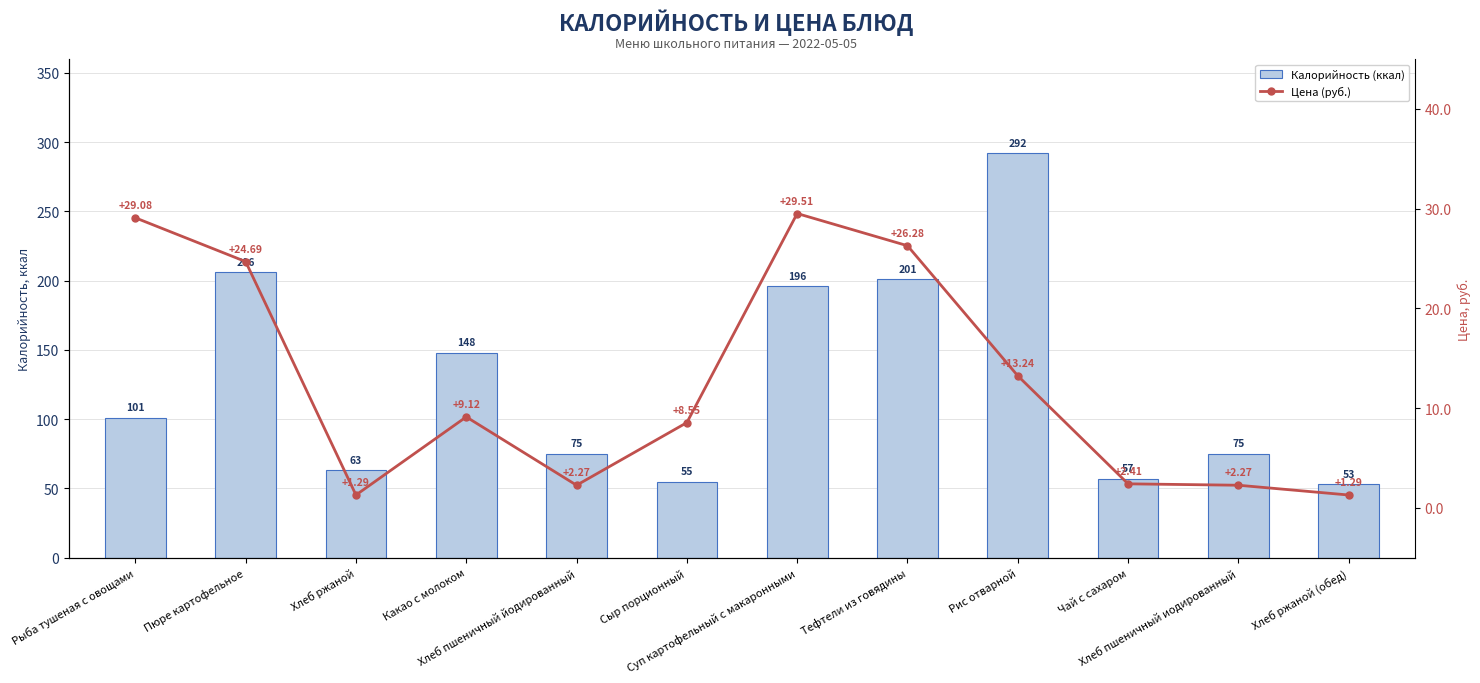

Is it true that Калорийность (ккал) equals 47.3 at Хлеб пшеничный йодированный?

False